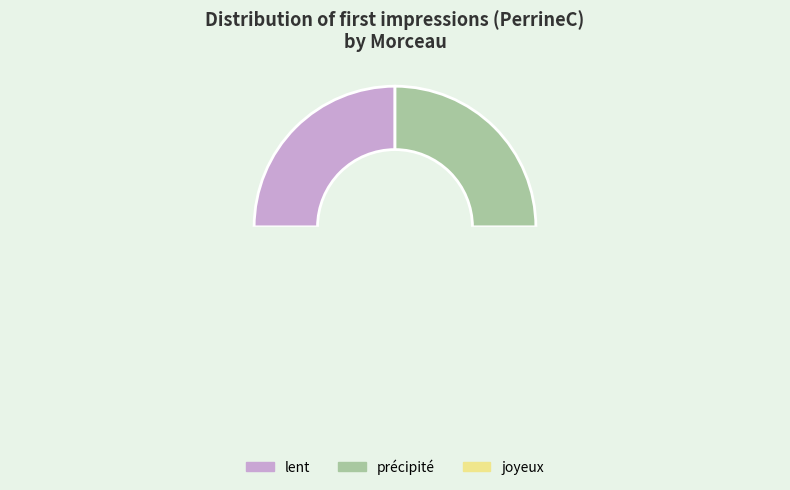

The lent slice represents 50% of the pie. True or false?

False